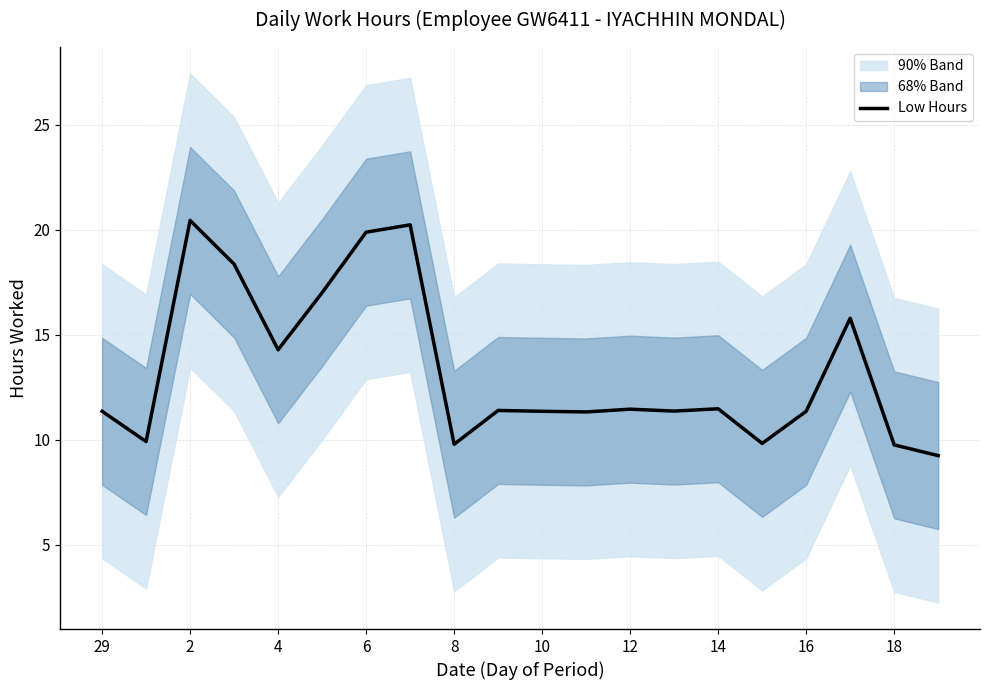

The value of Low Hours at 4 is 14.3. True or false?

True